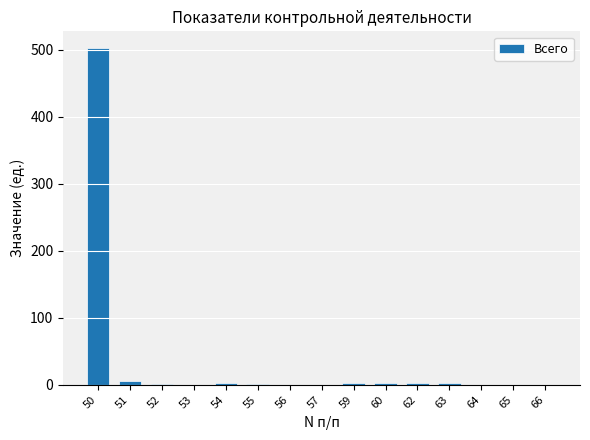

What is the sum of all values?

523